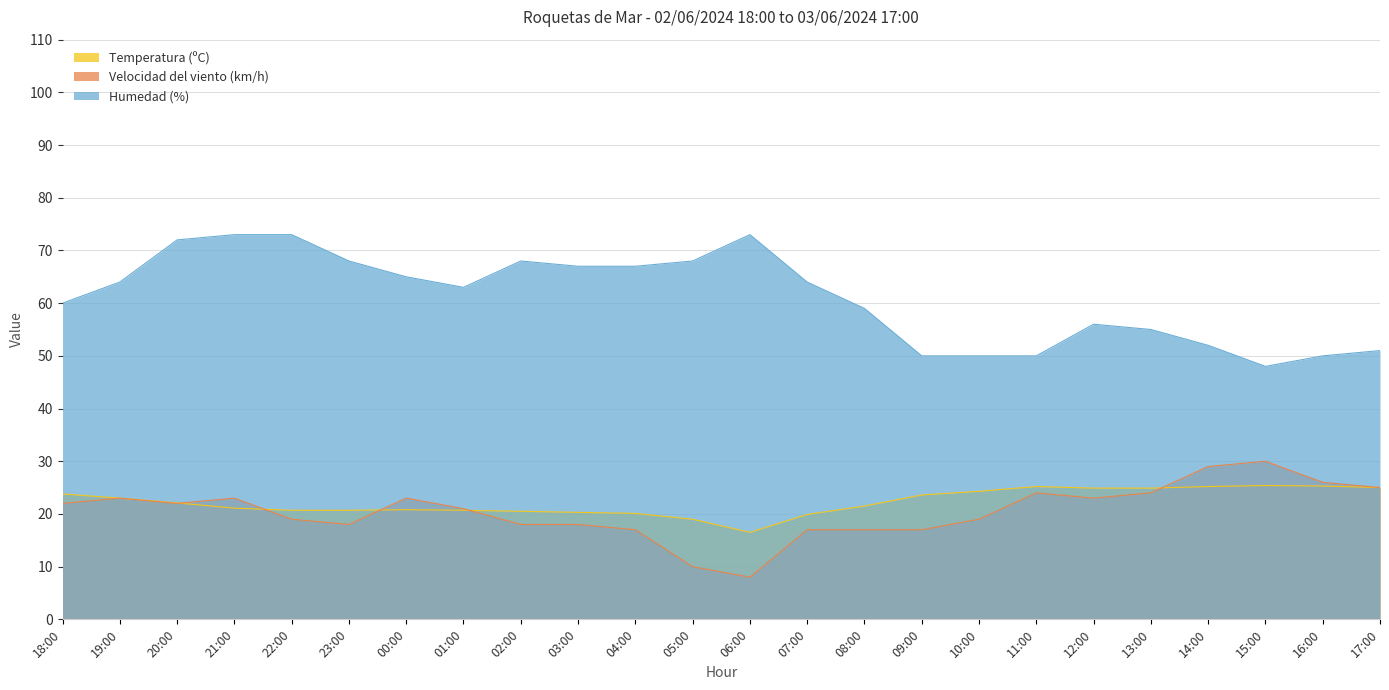

What is the sum of all Temperatura (ºC) values?

534.5